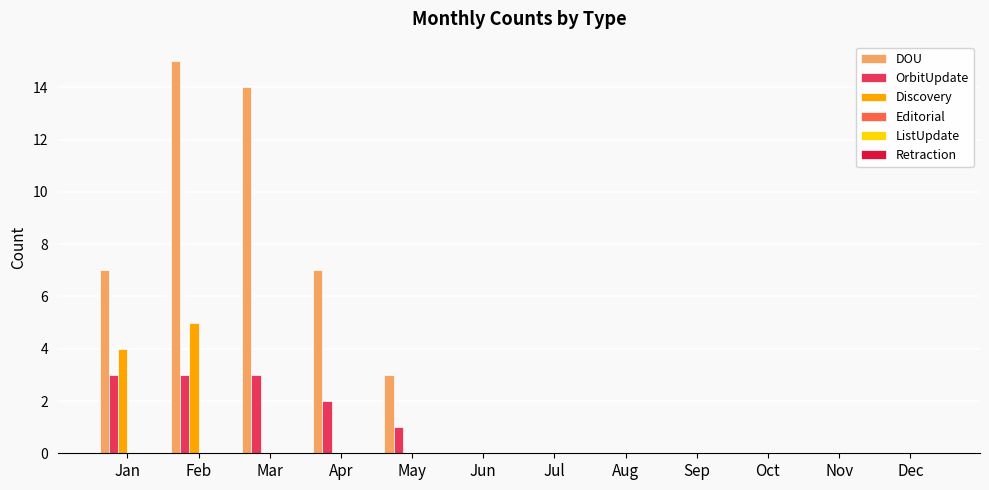

What is the sum of all OrbitUpdate values?

12